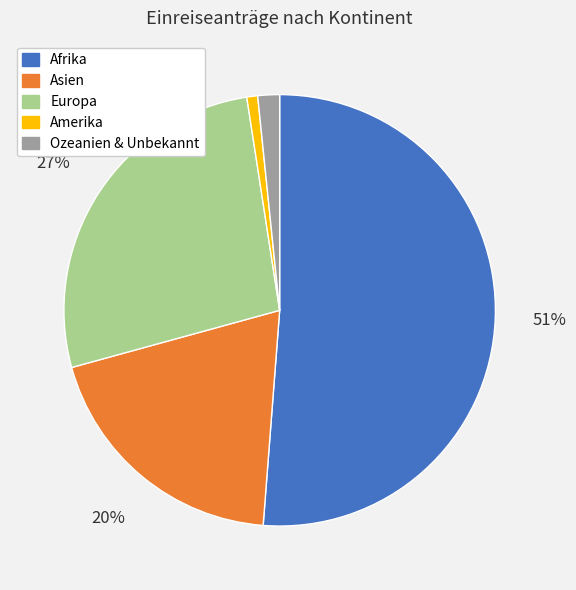

Count the number of slices in the pie.

5